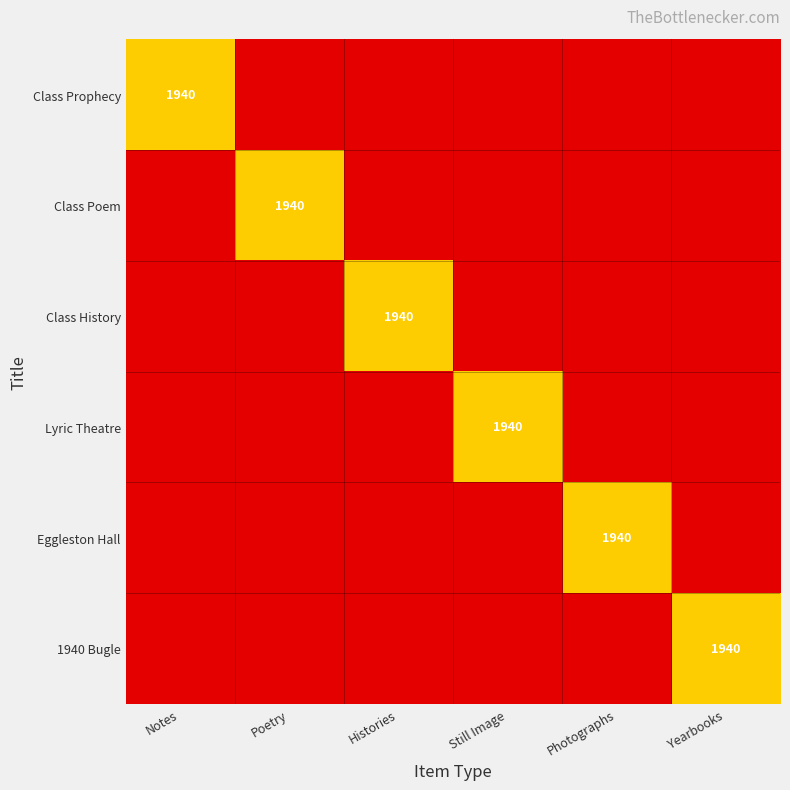

The Eggleston Hall series shows 0.0 at Notes. True or false?

True